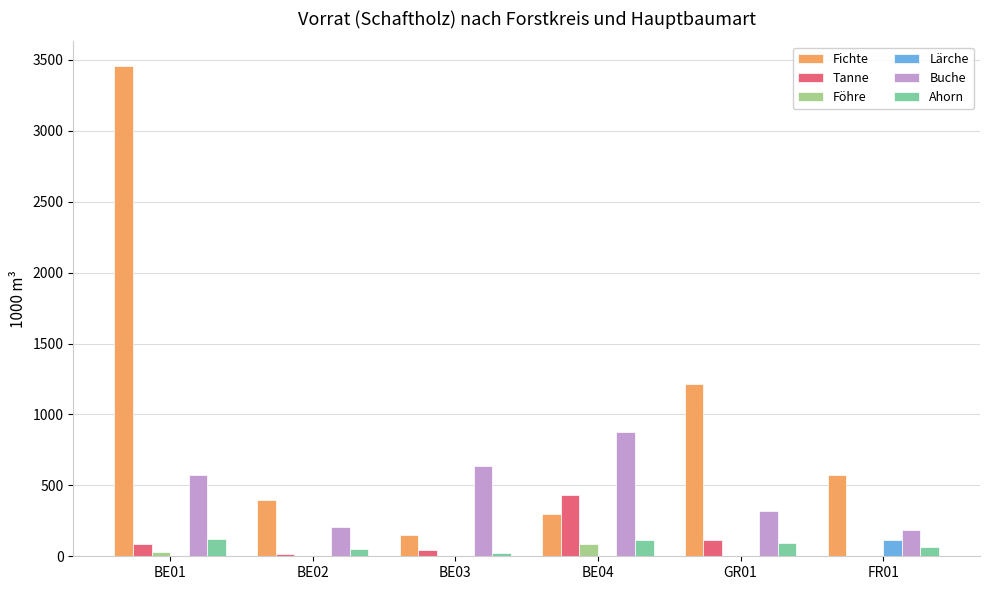

What are all the series names shown in the legend?

Fichte, Tanne, Föhre, Lärche, Buche, Ahorn